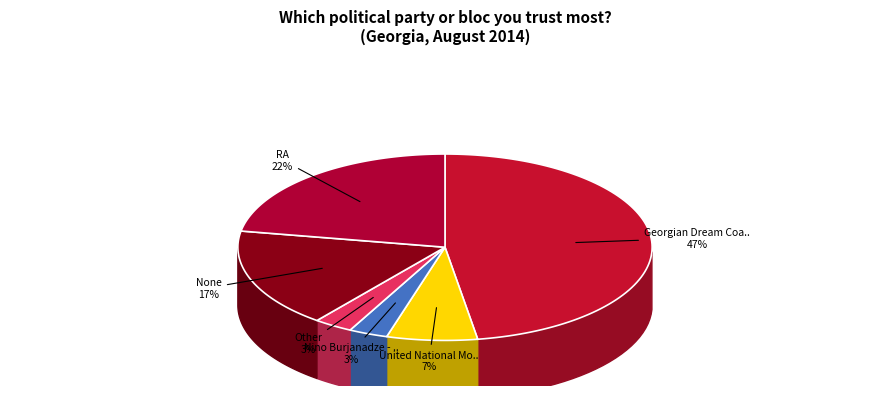

How many segments does this pie chart have?

6